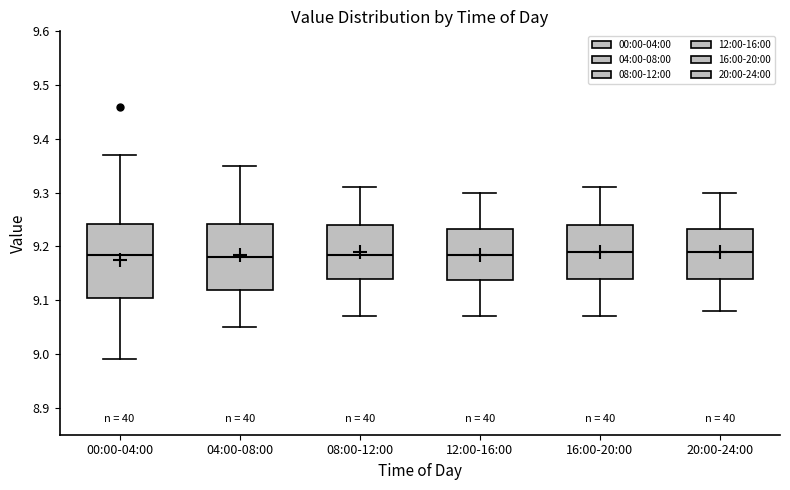

Reading left to right, transcribe this box plot: for each box, give where its median line is, the range the box spans, and where its two whiskers end, as read against the y-axis. The values are not printed on the chart, so give them approximately, as read against the axis.

00:00-04:00: median 9.19, box 9.11 to 9.24, whiskers 8.99 to 9.37
04:00-08:00: median 9.18, box 9.12 to 9.24, whiskers 9.05 to 9.35
08:00-12:00: median 9.19, box 9.14 to 9.24, whiskers 9.07 to 9.31
12:00-16:00: median 9.19, box 9.14 to 9.23, whiskers 9.07 to 9.30
16:00-20:00: median 9.19, box 9.14 to 9.24, whiskers 9.07 to 9.31
20:00-24:00: median 9.19, box 9.14 to 9.23, whiskers 9.08 to 9.30